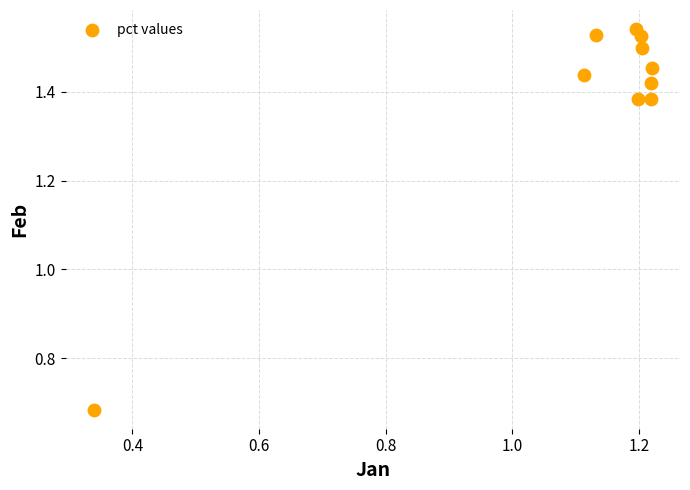

What is the average X value?

1.1